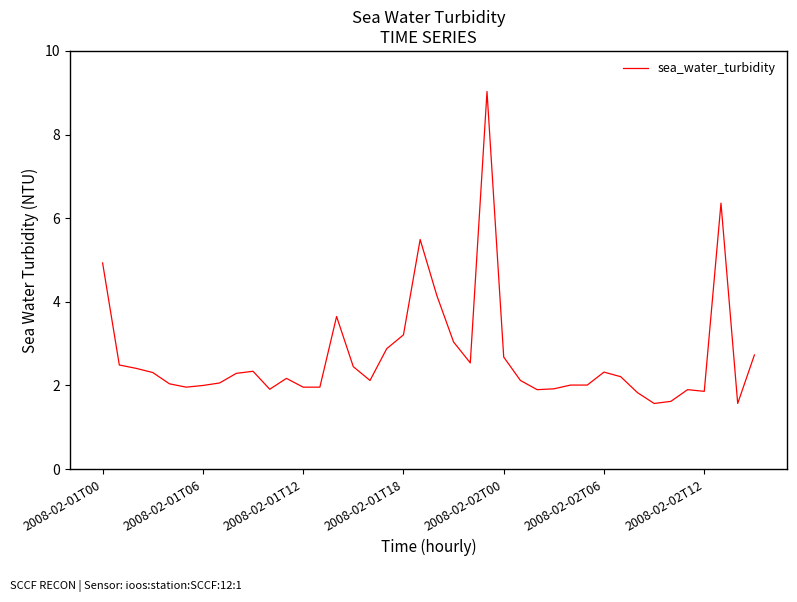

What is the difference between the maximum and minimum values?

7.5